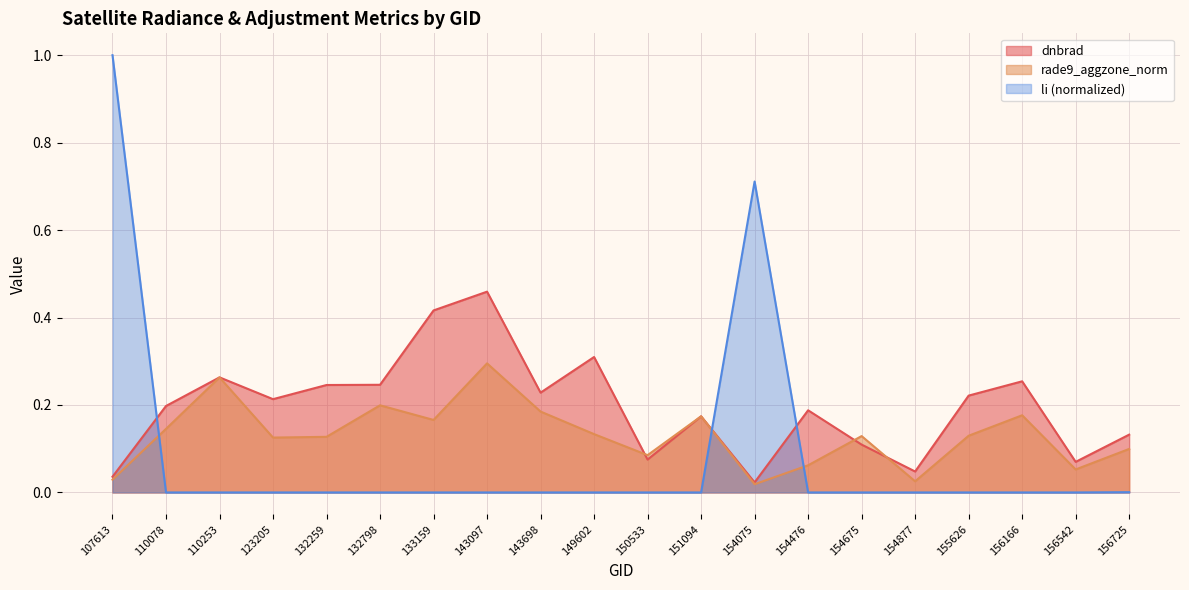

At 151094, list the series in order from largest to smallest.

dnbrad, rade9_aggzone_norm, li